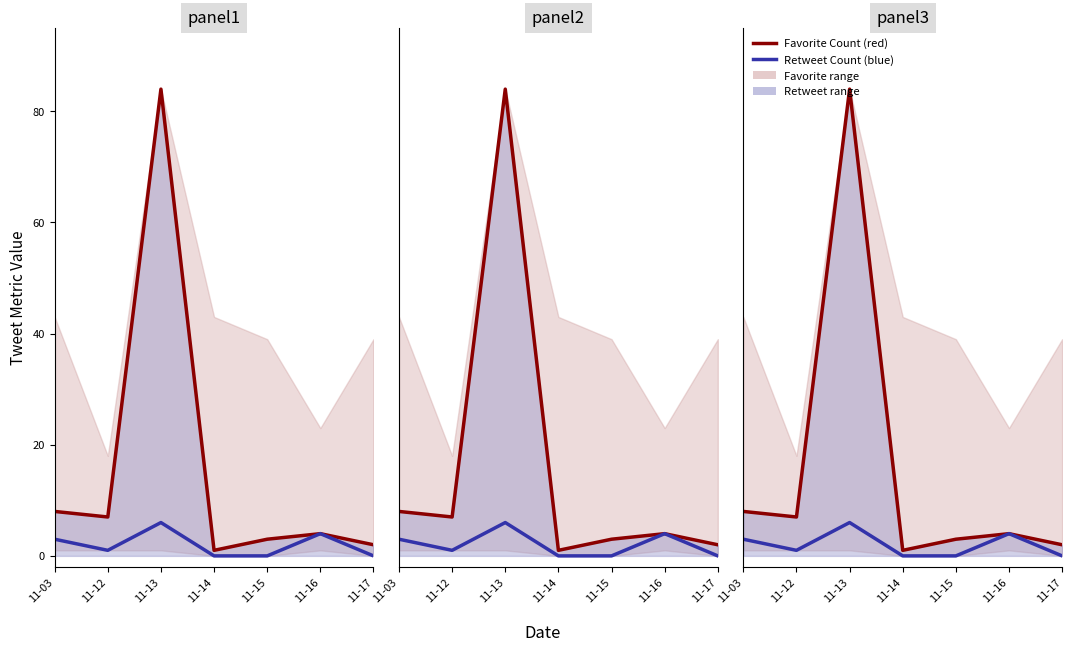

Which series changed the most between 11-03 and 11-12?

Retweet Count (blue)